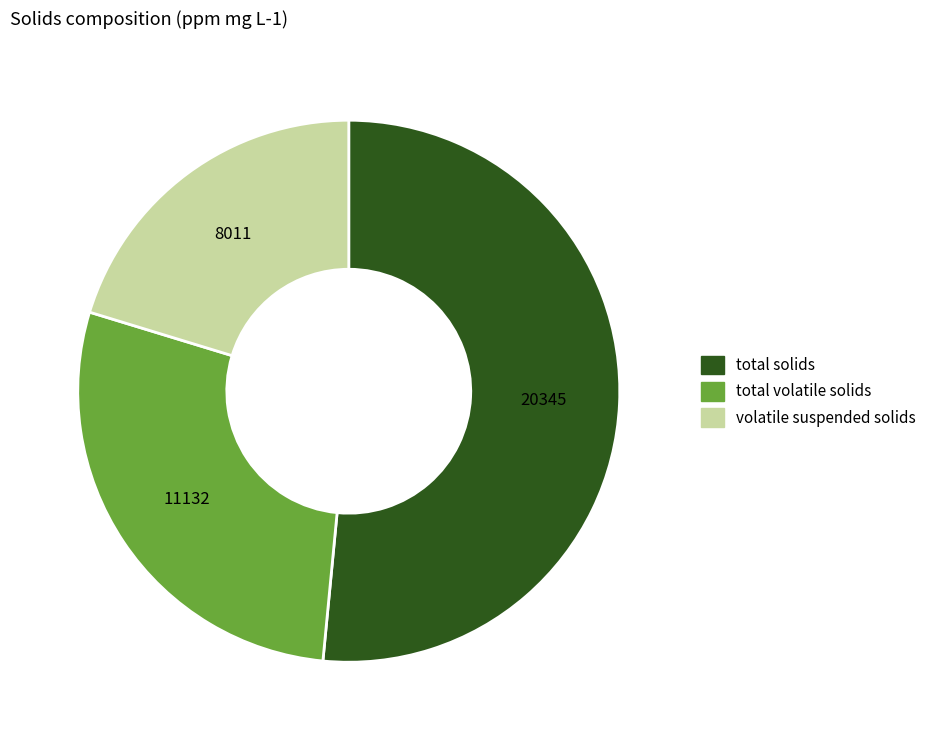

What is the ratio of the value at total volatile solids to the value at total solids?

0.5